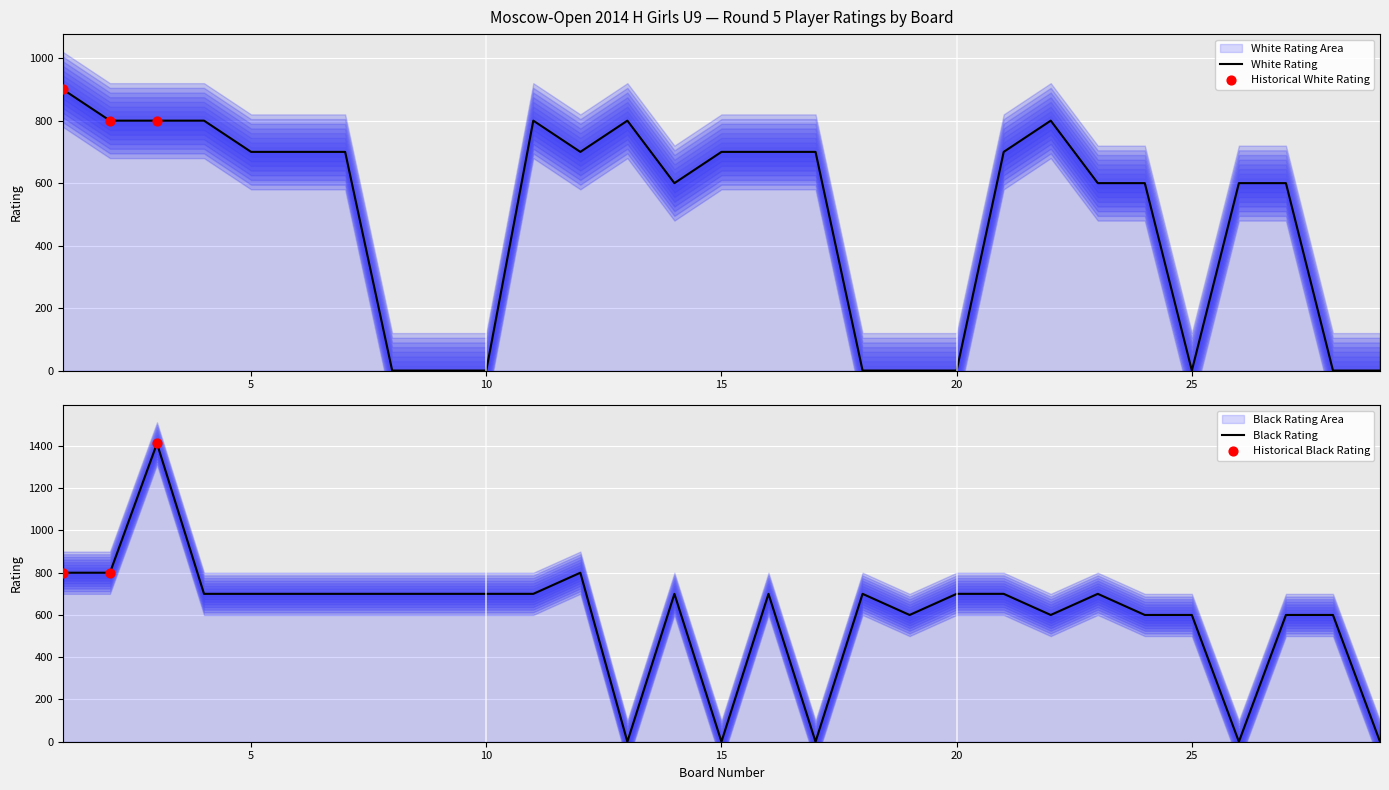

Which series reaches the maximum Y coordinate?

Black Rating